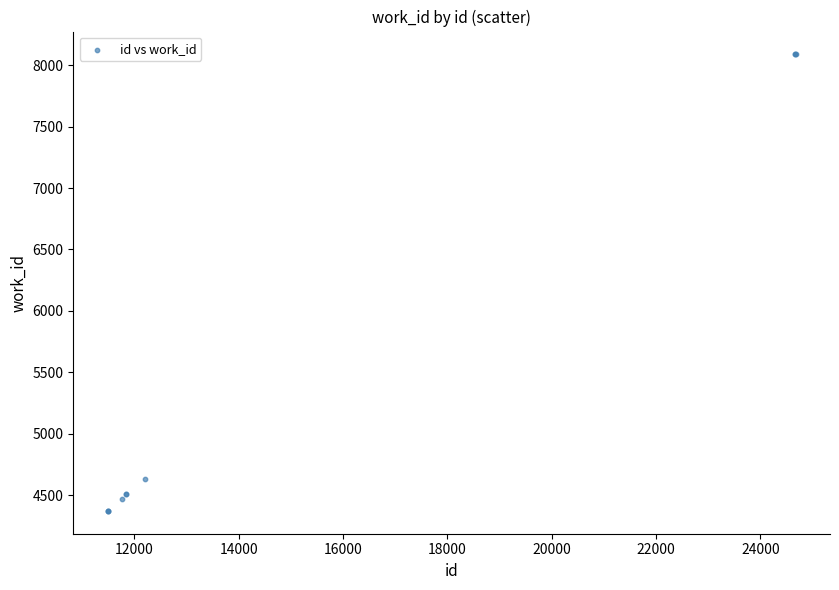

What Y value in the scatter plot is closest to 6229?

4628